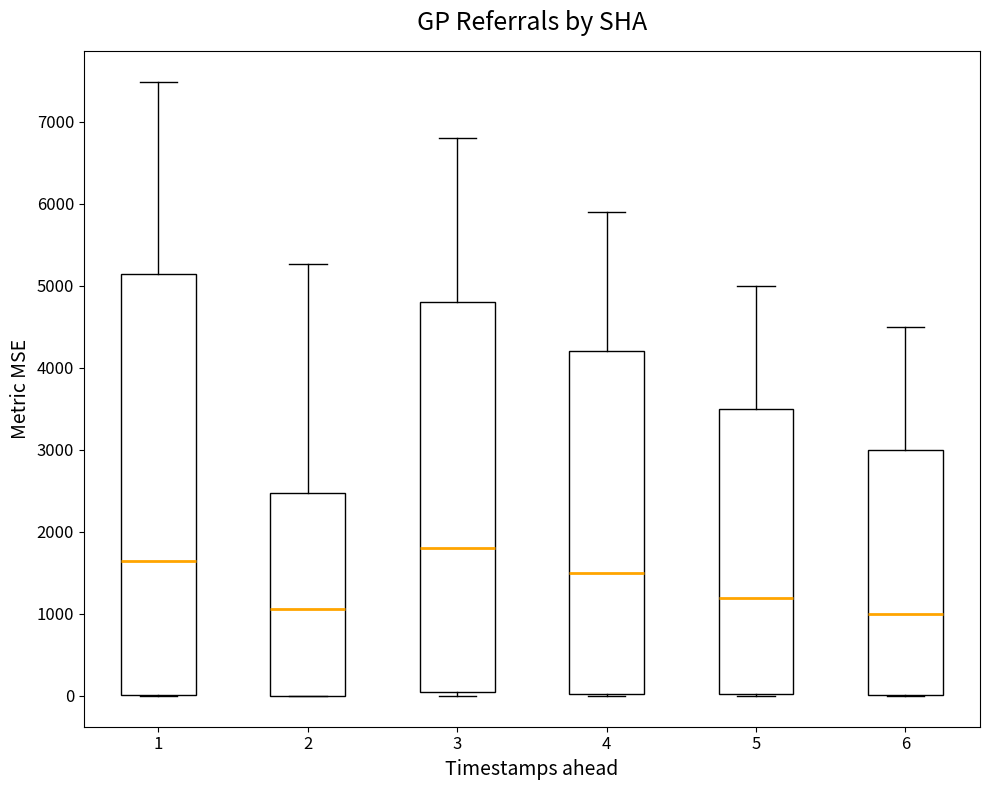

Where is the upper edge of the box at x = 6 on the y-axis? The values are not printed on the chart, so give them approximately, as read against the axis.

3000